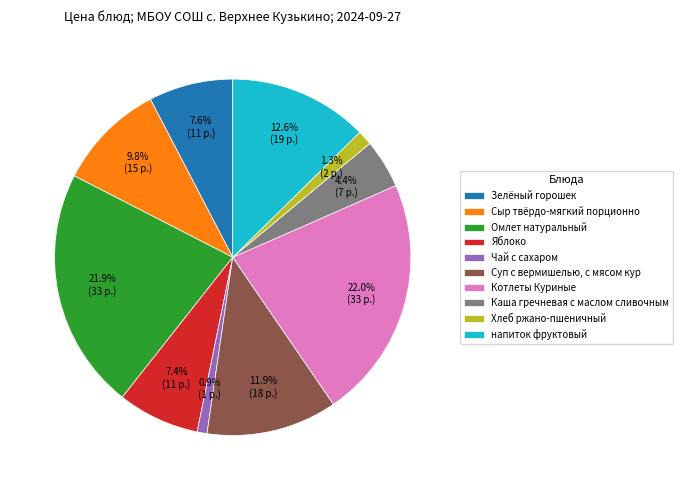

Does Чай с сахаром account for over 50% of the chart?

No